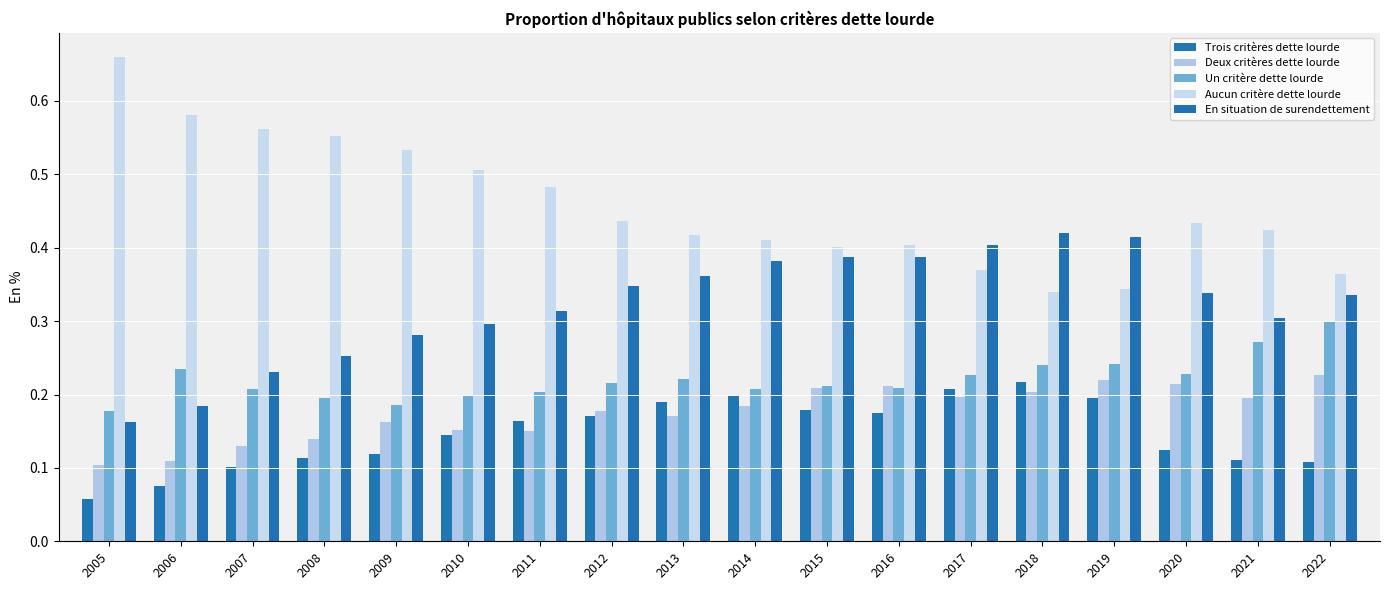

Rank the series by their maximum value, from lowest to highest.

Trois critères dette lourde, Deux critères dette lourde, Un critère dette lourde, En situation de surendettement, Aucun critère dette lourde